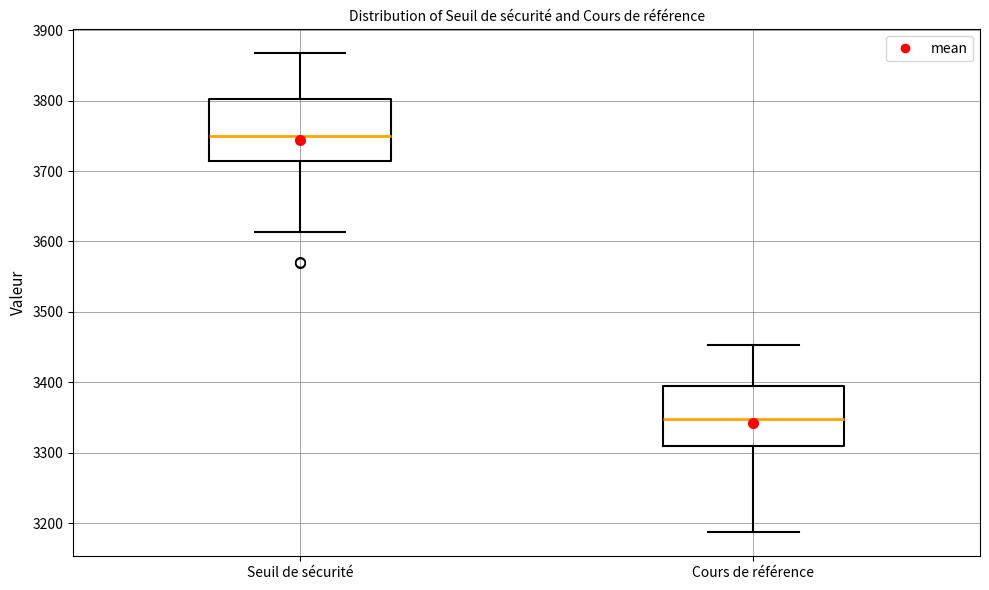

Reading left to right, transcribe this box plot: for each box, give where its median line is, the range the box spans, and where its two whiskers end, as read against the y-axis. The values are not printed on the chart, so give them approximately, as read against the axis.

Seuil de sécurité: median 3750, box 3710 to 3800, whiskers 3610 to 3870
Cours de référence: median 3350, box 3310 to 3390, whiskers 3190 to 3450